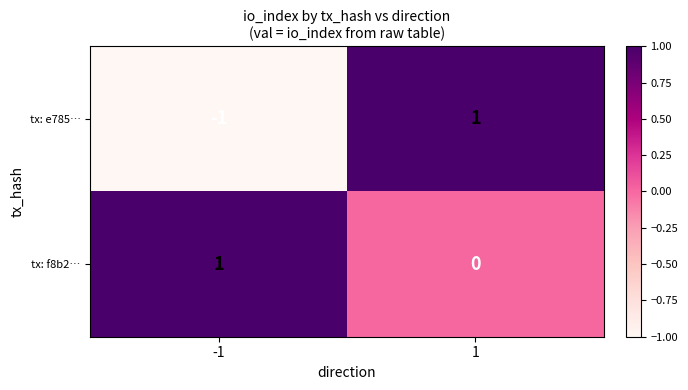

Is it true that tx: f8b2… equals 1 at -1?

True